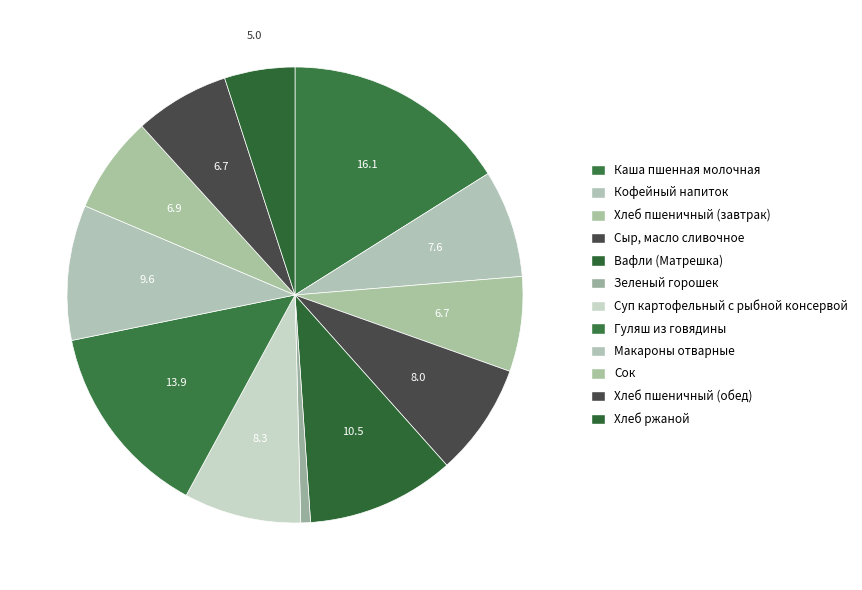

How many slices are in this pie chart?

12